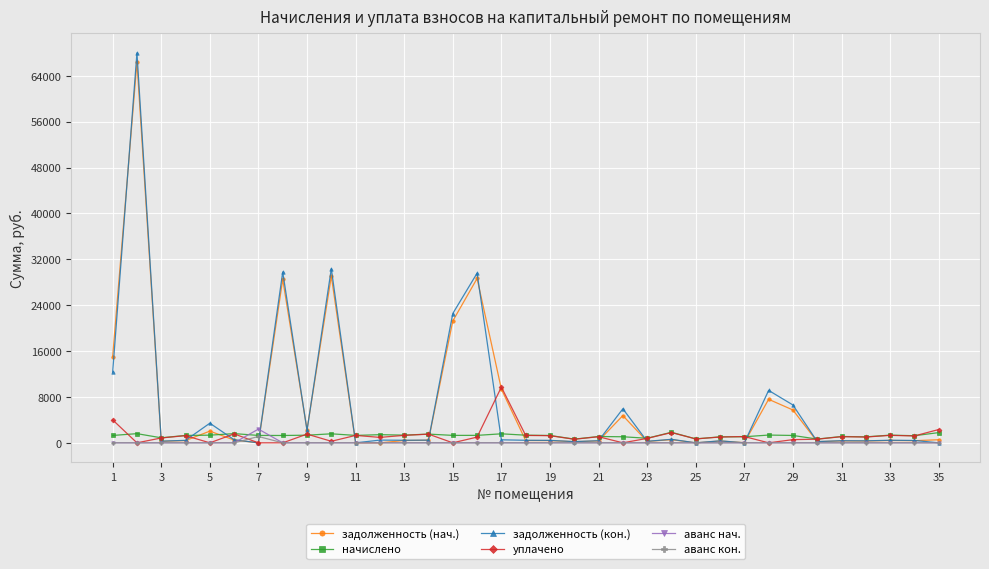

What is the value of the начислено point at the 24th from the left?

1843.1